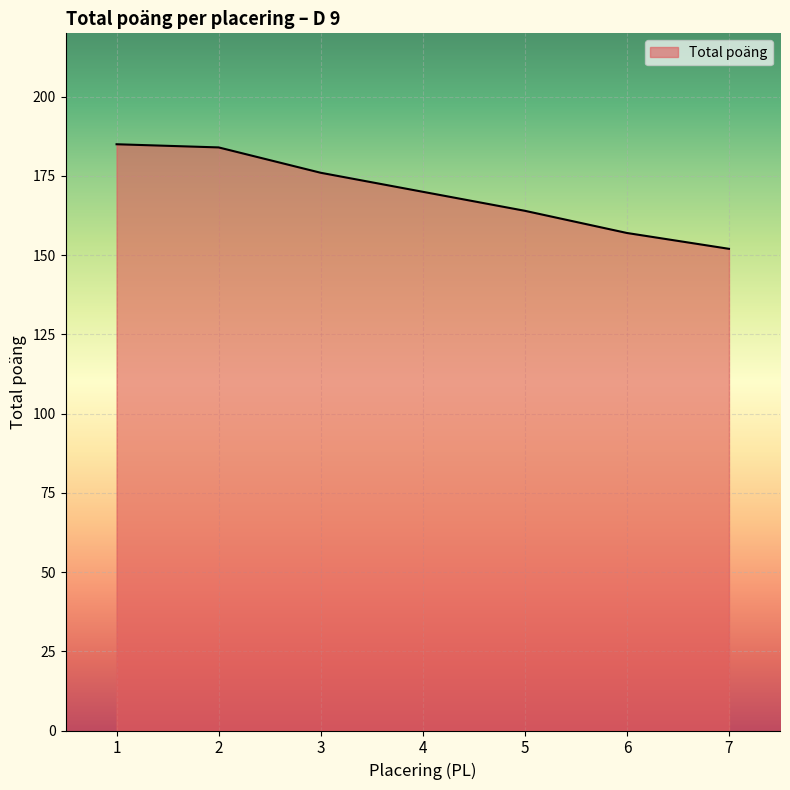

Which has a higher value, 6 or 2?

2